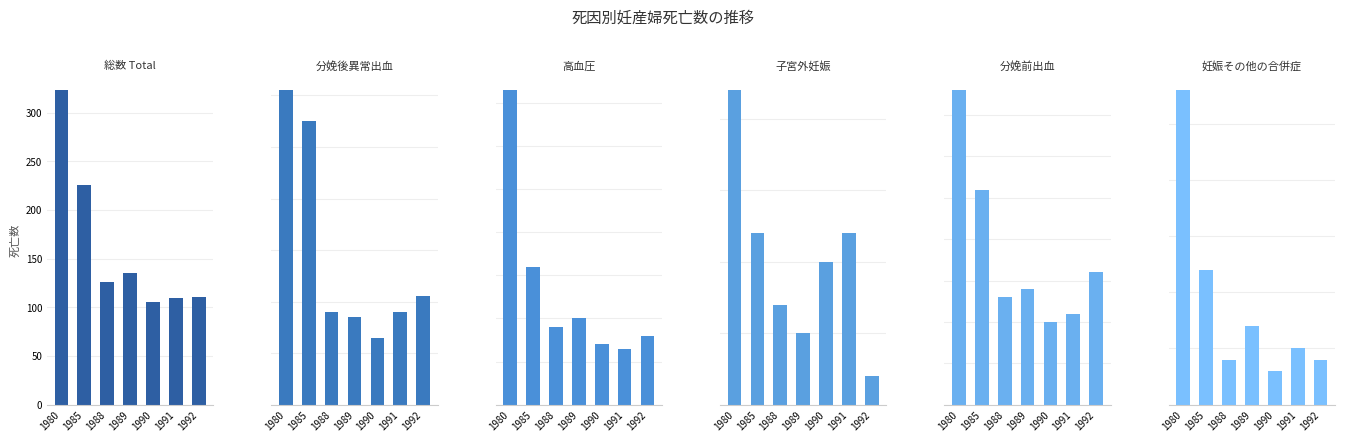

At 1985, list the series in order from smallest to largest.

子宮外妊娠, 妊娠その他の合併症, 分娩前出血, 高血圧, 分娩後異常出血, 総数 Total